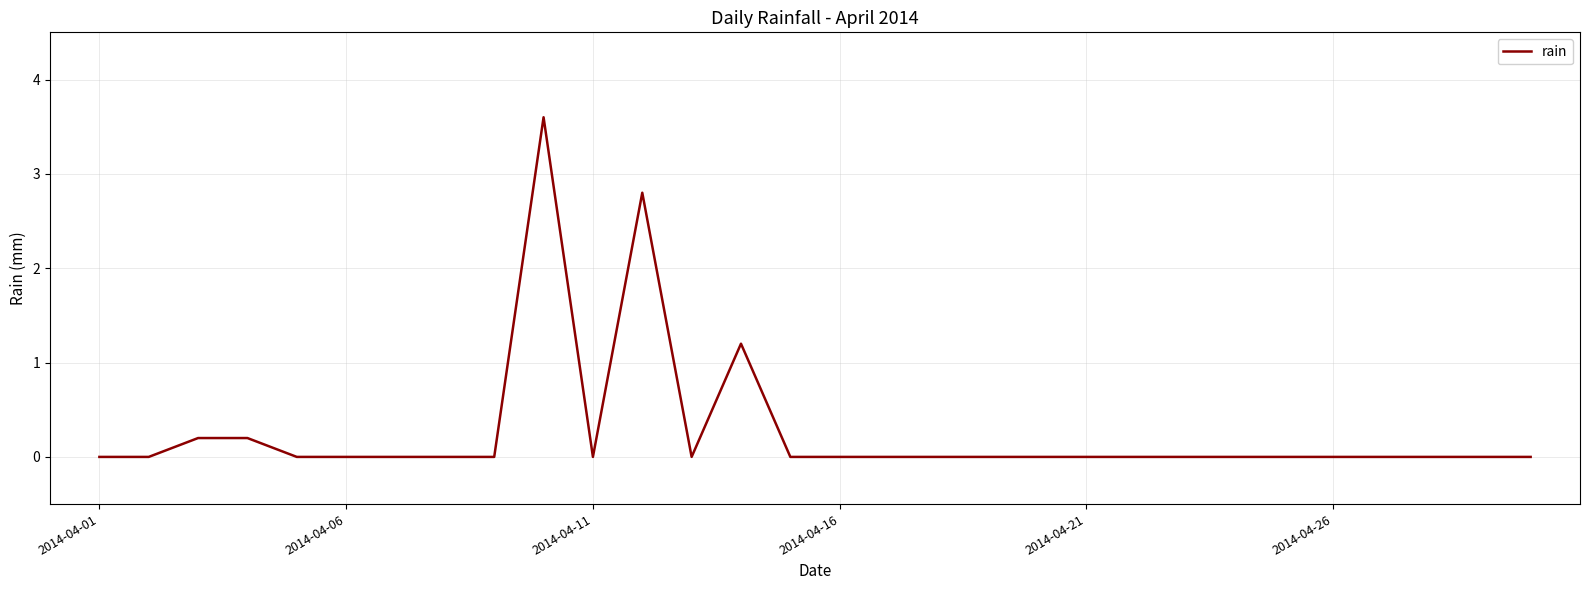

What is the greatest value displayed?

3.6